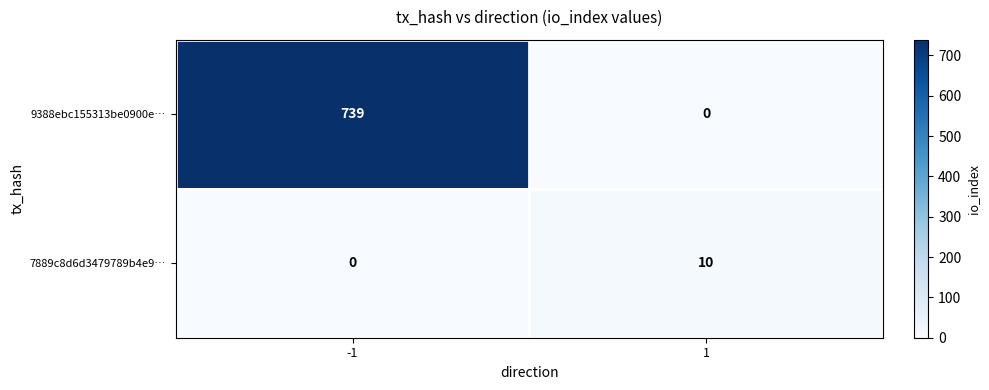

True or false: 7889c8d6d3479789b4e9… has a value of 10 at 1.

True